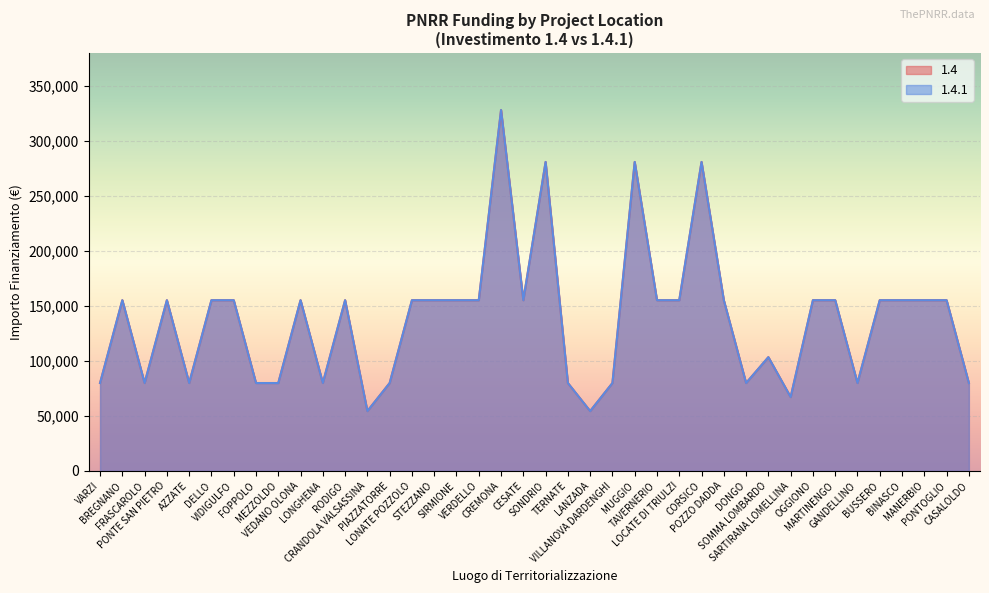

Between FOPPOLO and PONTOGLIO, which series saw the biggest shift?

1.4